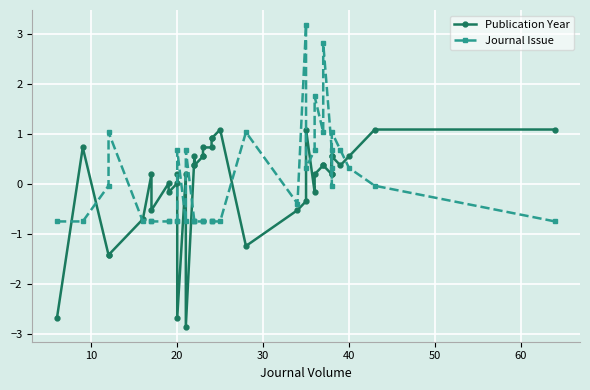

How many data points in Publication Year are less than 0?

12